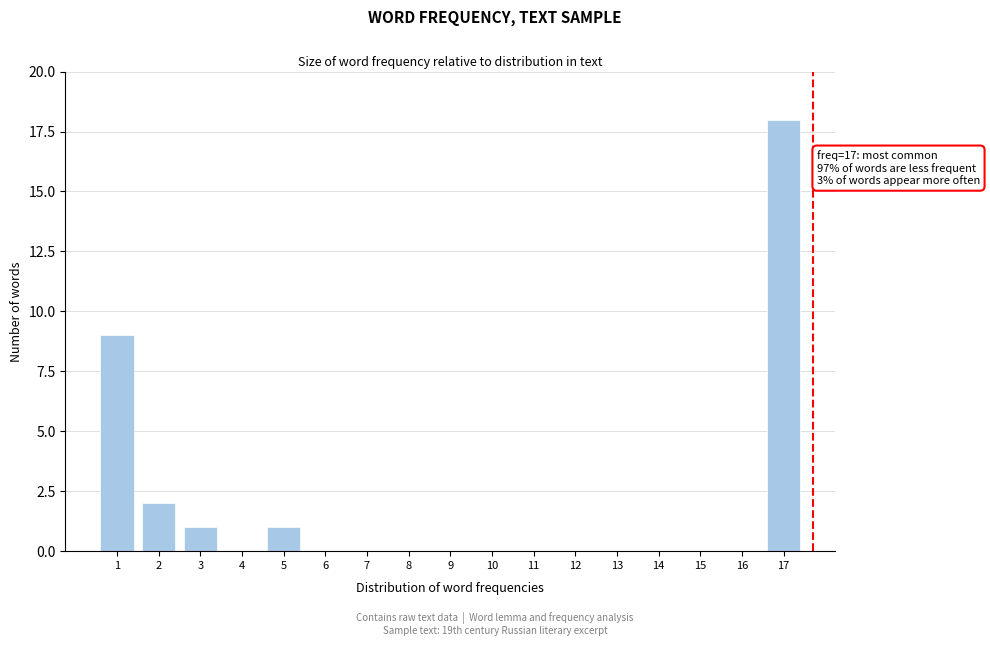

Reading left to right, what are all the values shown in this chart?

1=9	2=2	3=1	4=0	5=1	6=0	7=0	8=0	9=0	10=0	11=0	12=0	13=0	14=0	15=0	16=0	17=18